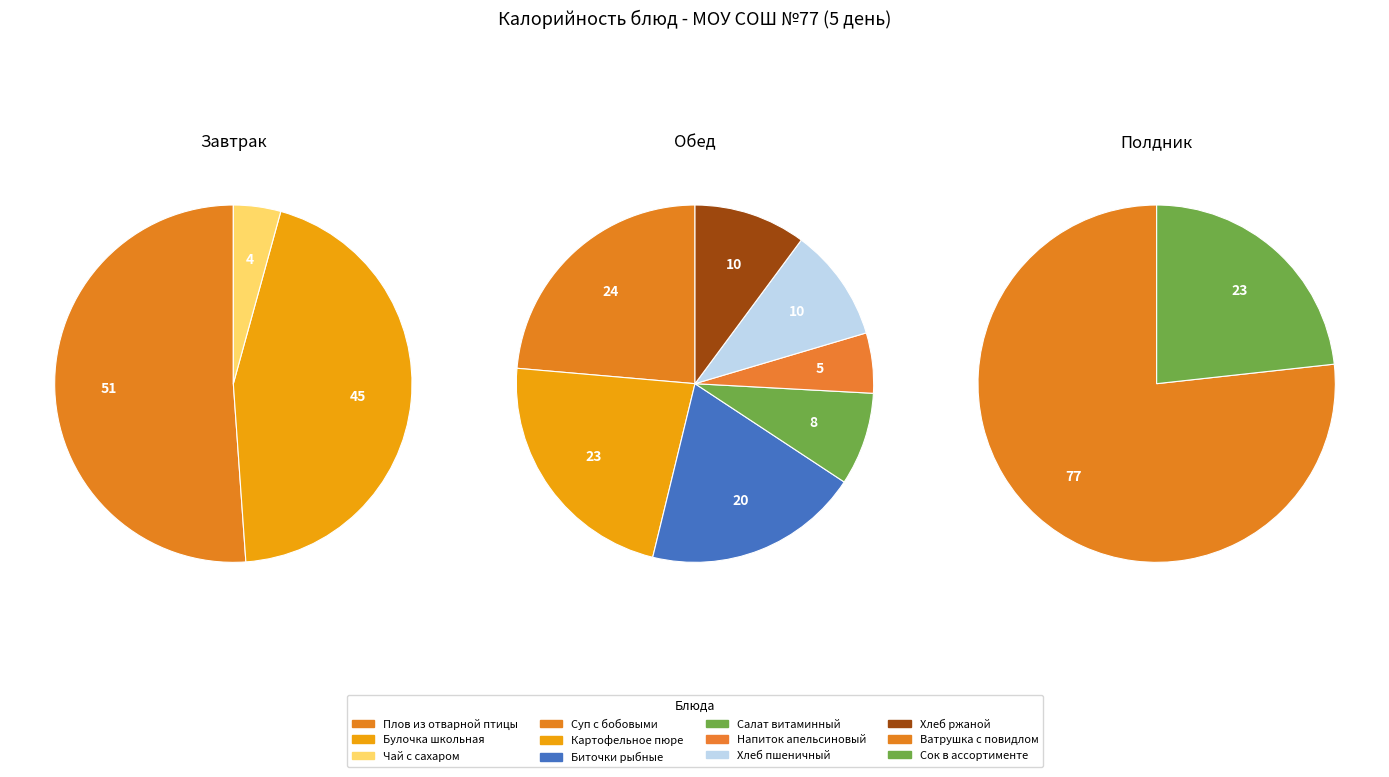

To the nearest percent, what percentage of the pie is Напиток апельсиновый?

2%